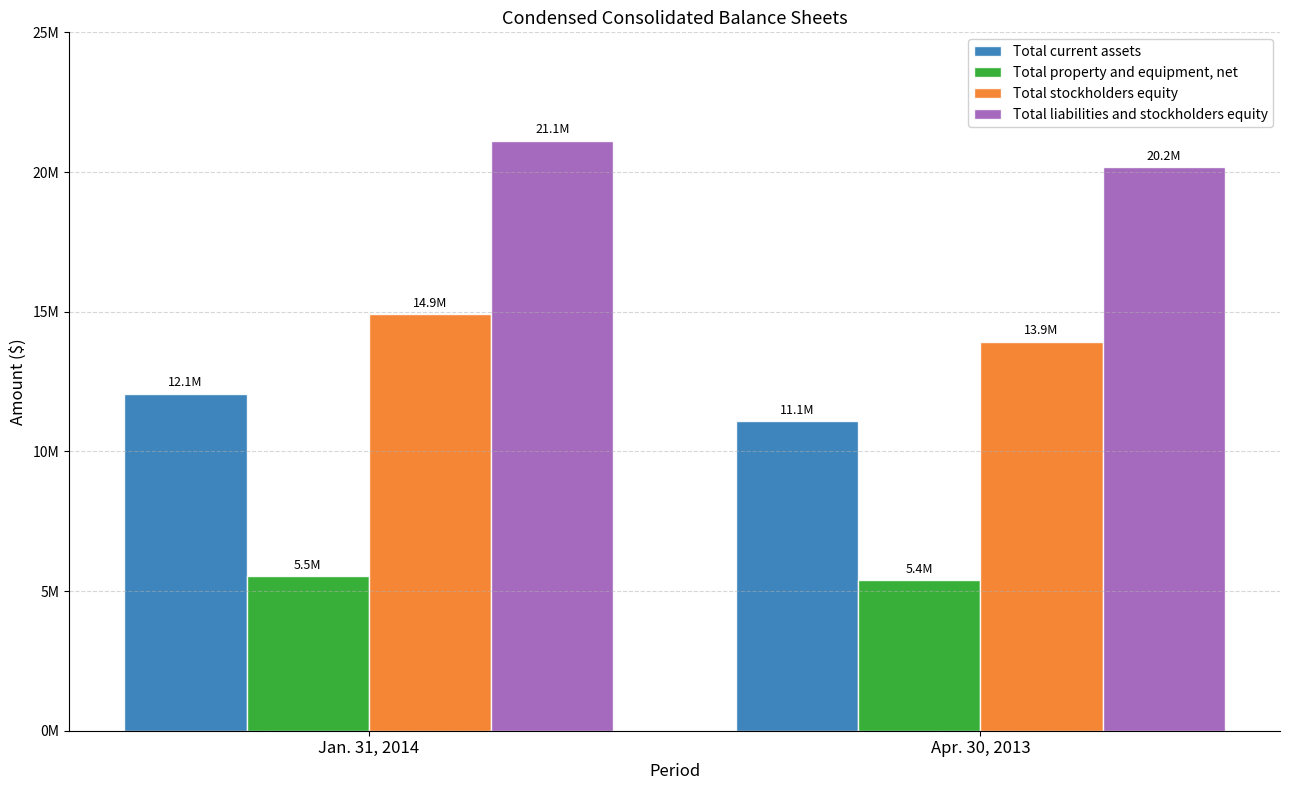

At which label is Total current assets closest to 11581500?

Jan. 31, 2014